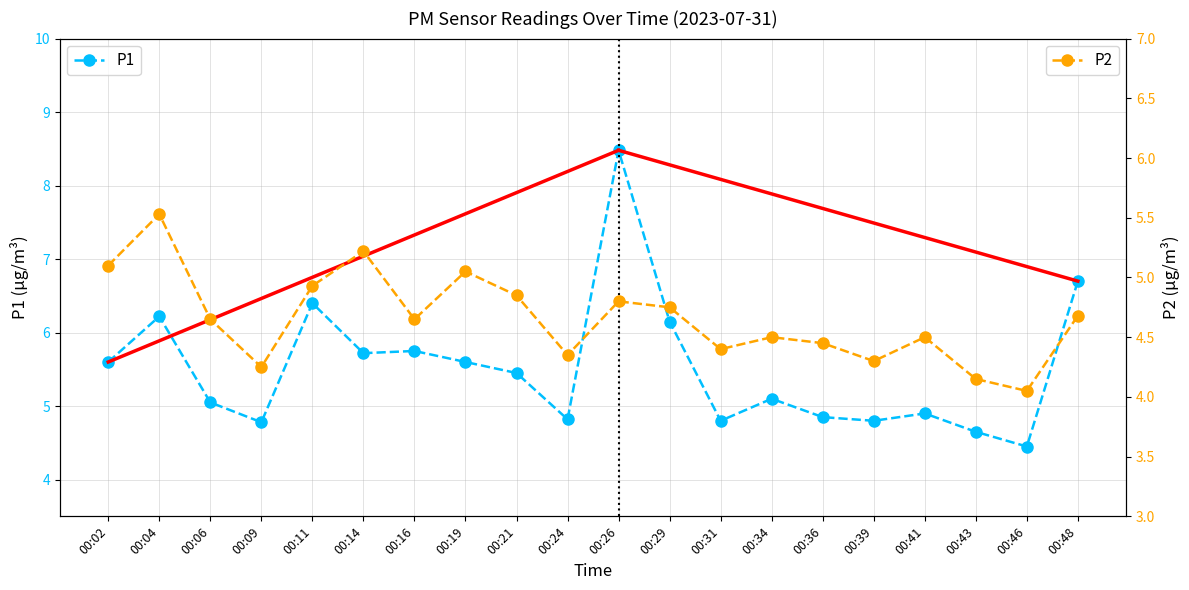

At which label does P1 reach its minimum?

00:46